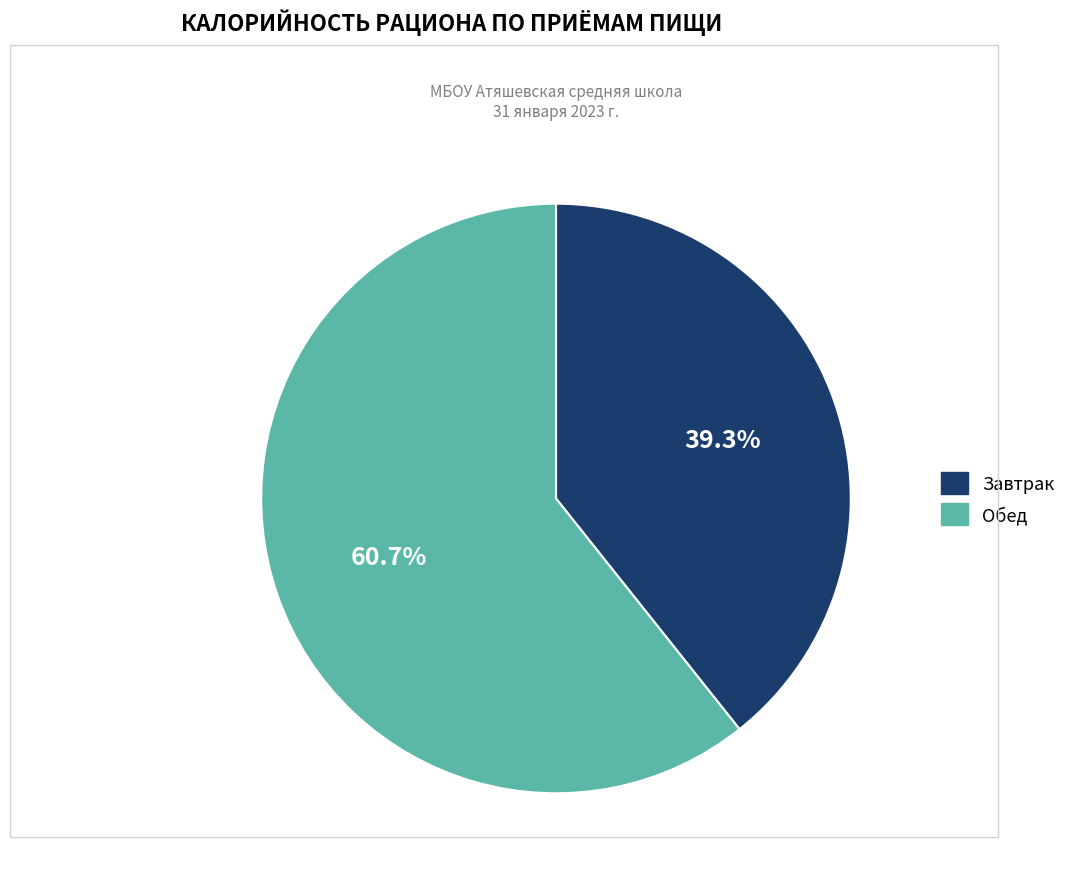

Which has a higher value, Обед or Завтрак?

Обед